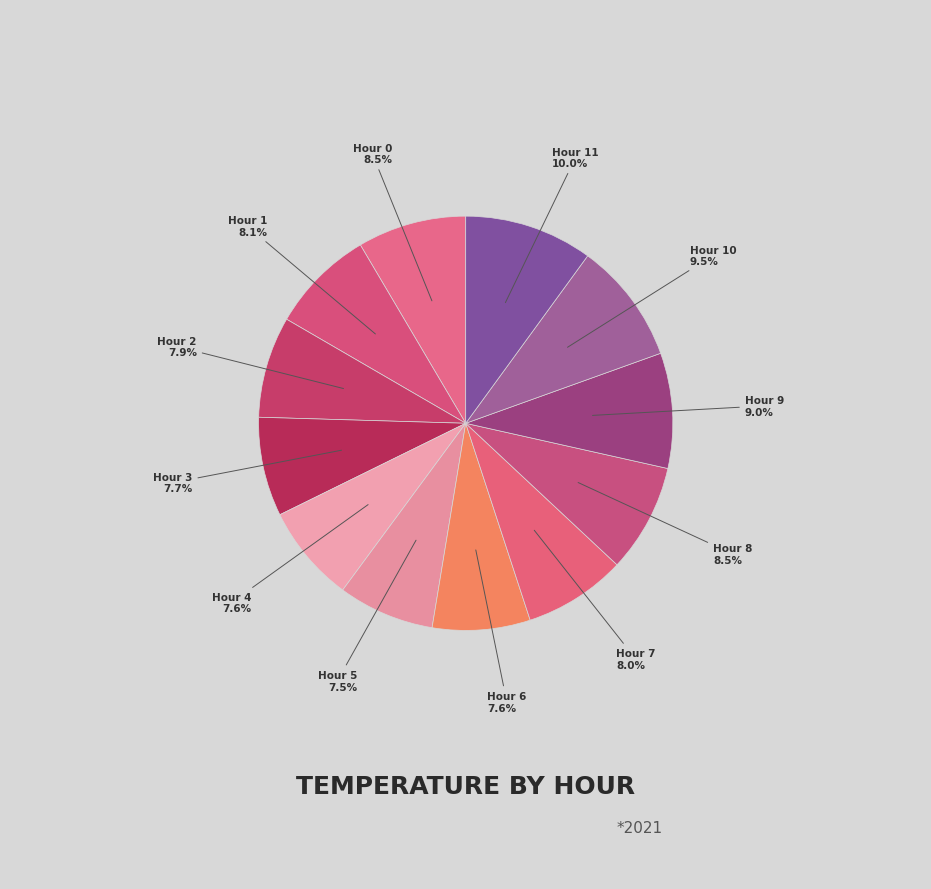

To the nearest percent, what is the difference between the largest and smallest slice percentages?

2%